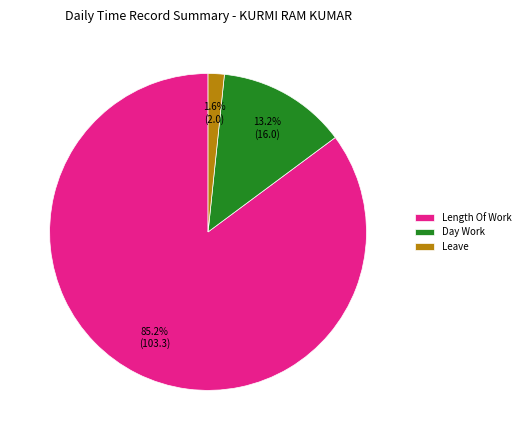

True or false: Leave accounts for 2% of the total.

True